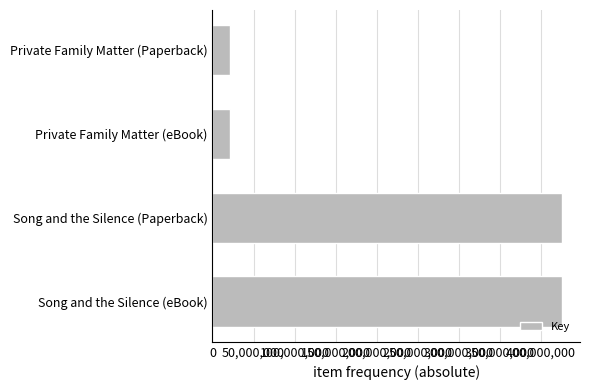

Which has a higher value, Private Family Matter (Paperback) or Song and the Silence (Paperback)?

Song and the Silence (Paperback)